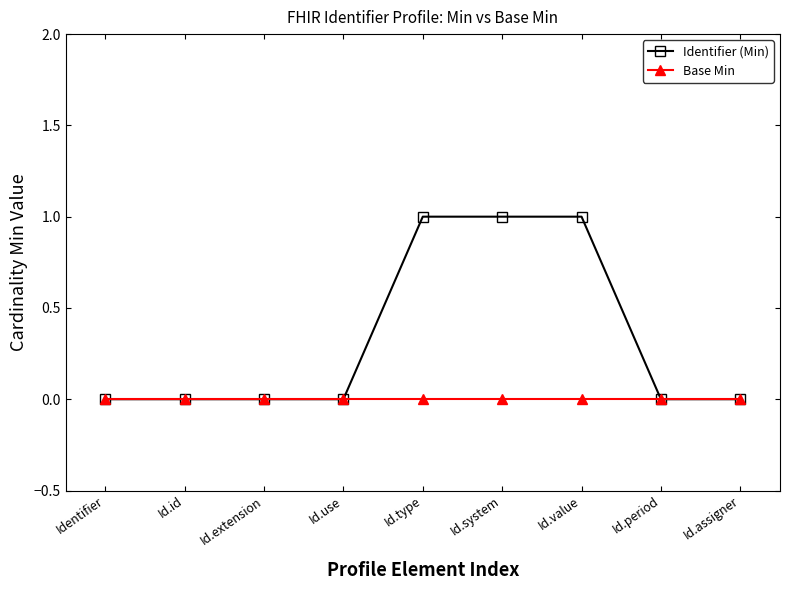

True or false: Identifier (Min) has a value of 0 at Id.period.

True